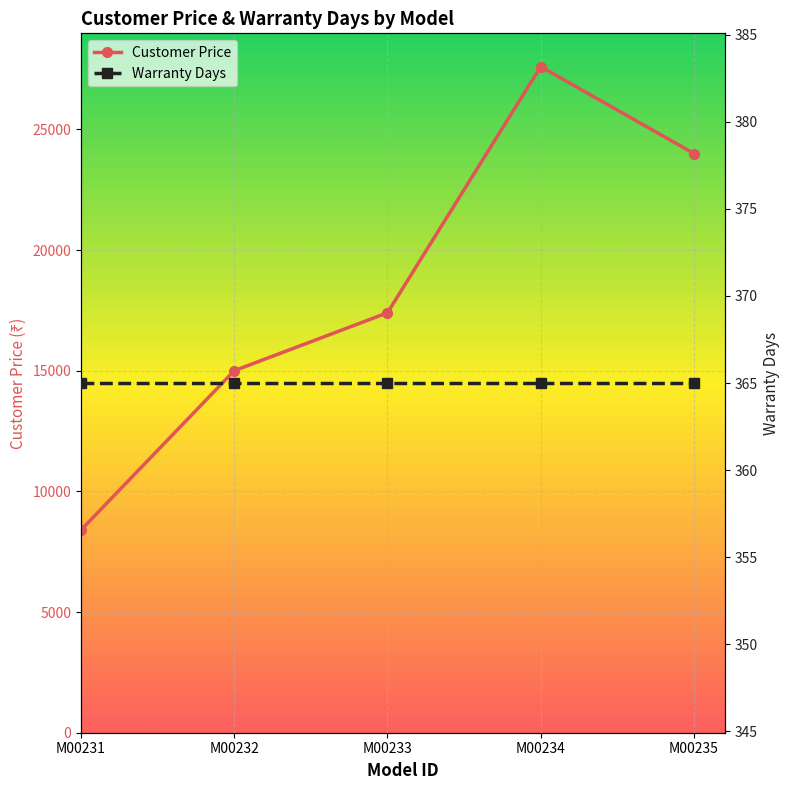

Rank the categories by Customer Price value from lowest to highest.

M00231, M00232, M00233, M00235, M00234